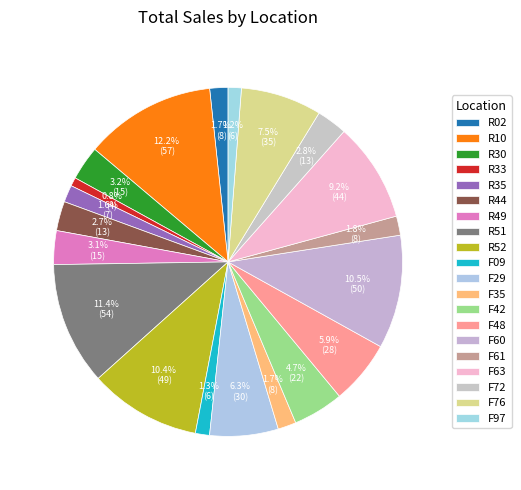

Which category has the smallest portion of the pie?

R33